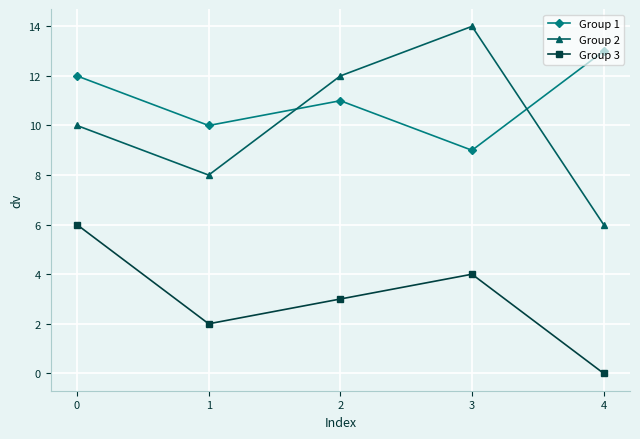

What is the difference between the second highest and second lowest values in the Group 3 series?

2